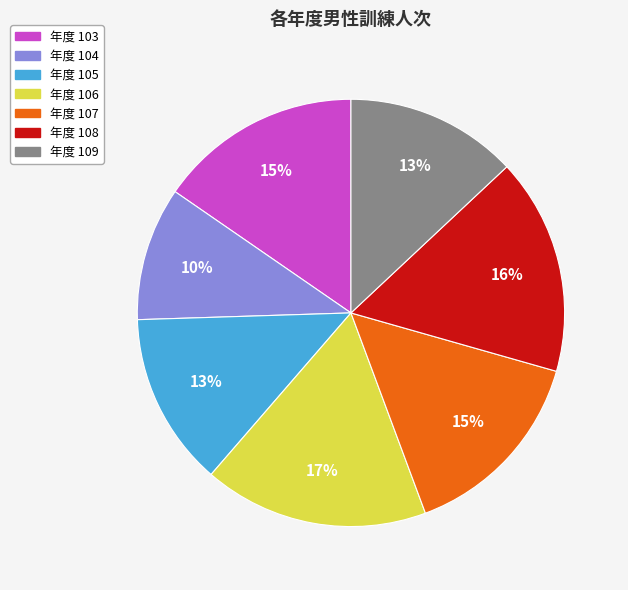

To the nearest percent, what is the difference between the largest and smallest slice percentages?

7%